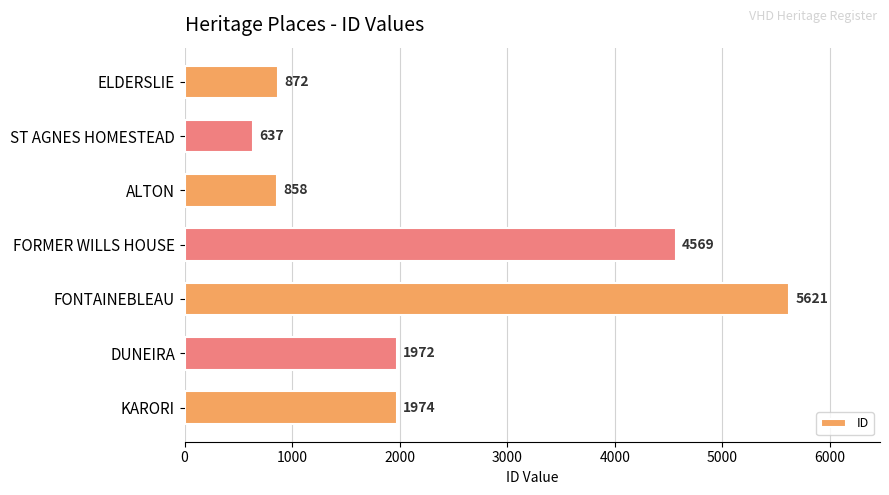

What is the change in value from ST AGNES HOMESTEAD to ALTON?

+221